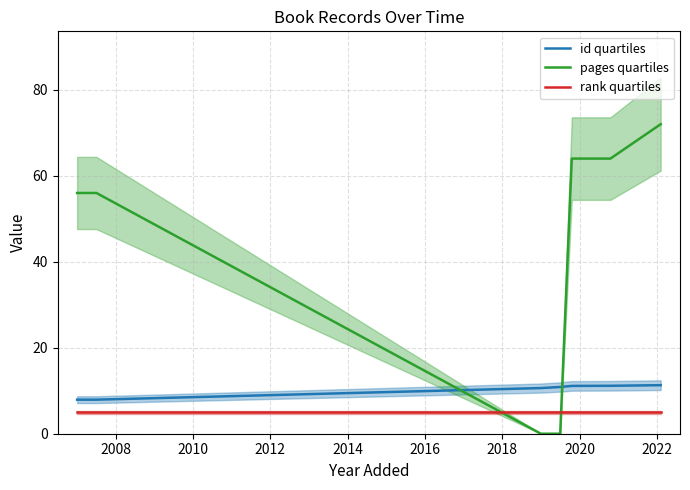

True or false: rank quartiles and id quartiles intersect in this chart.

False